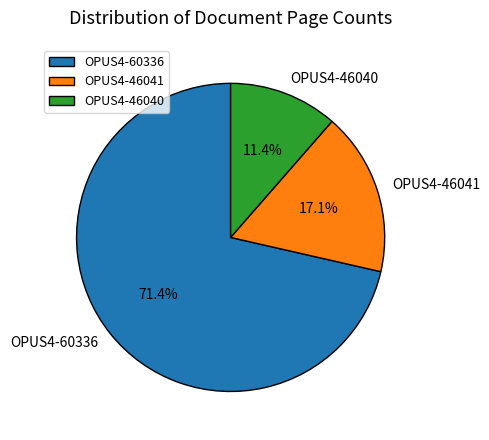

To the nearest percent, what is the average slice percentage?

33%